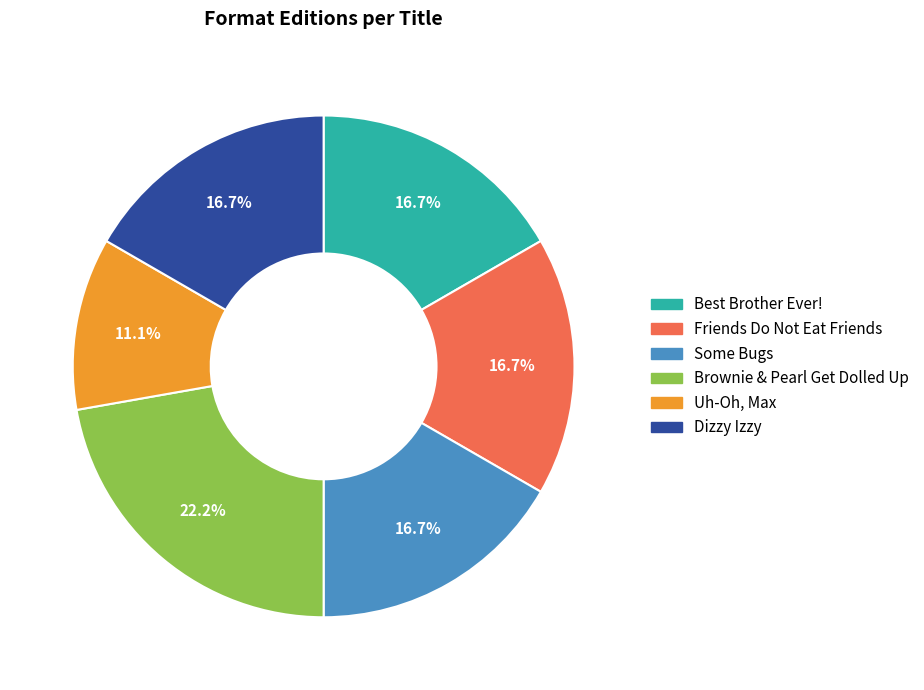

What percentage is the Brownie & Pearl Get Dolled Up slice, to the nearest percent?

22%